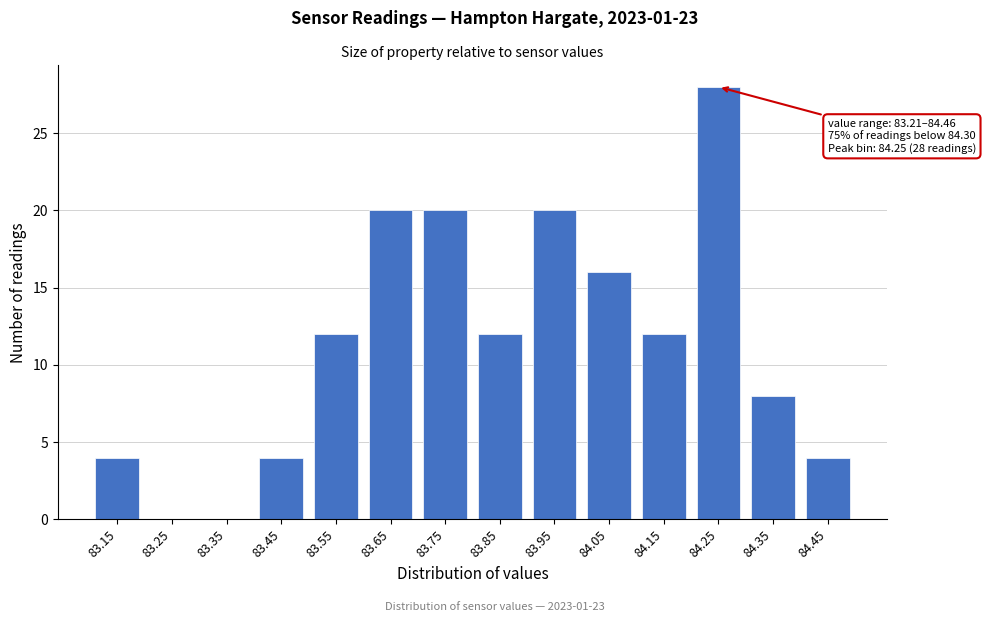

Reading left to right, transcribe all the data shown in this chart.

83.15=4	83.25=0	83.35=0	83.45=4	83.55=12	83.65=20	83.75=20	83.85=12	83.95=20	84.05=16	84.15=12	84.25=28	84.35=8	84.45=4